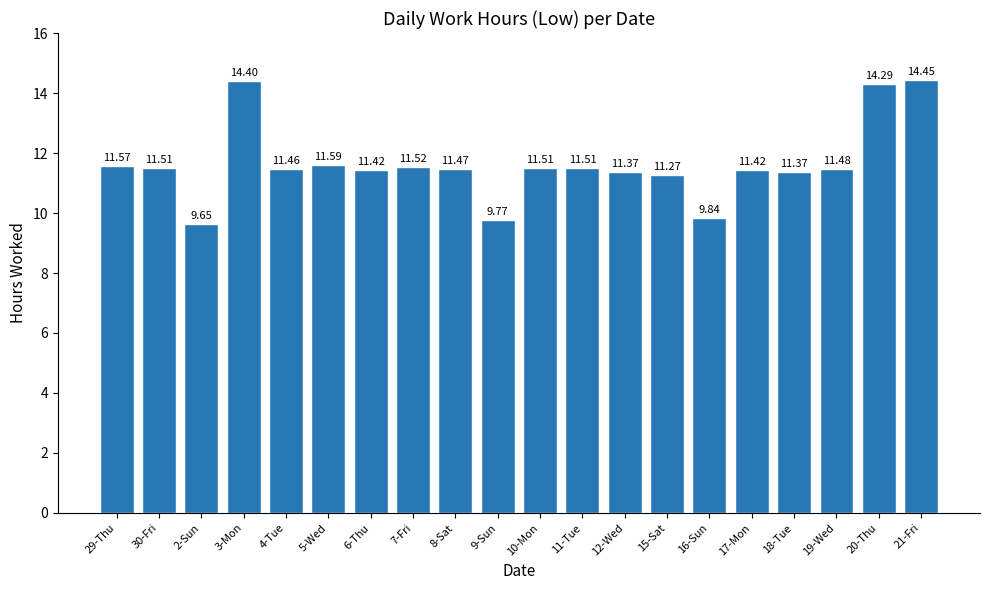

What is the label of the 16th bar from the right?

4-Tue